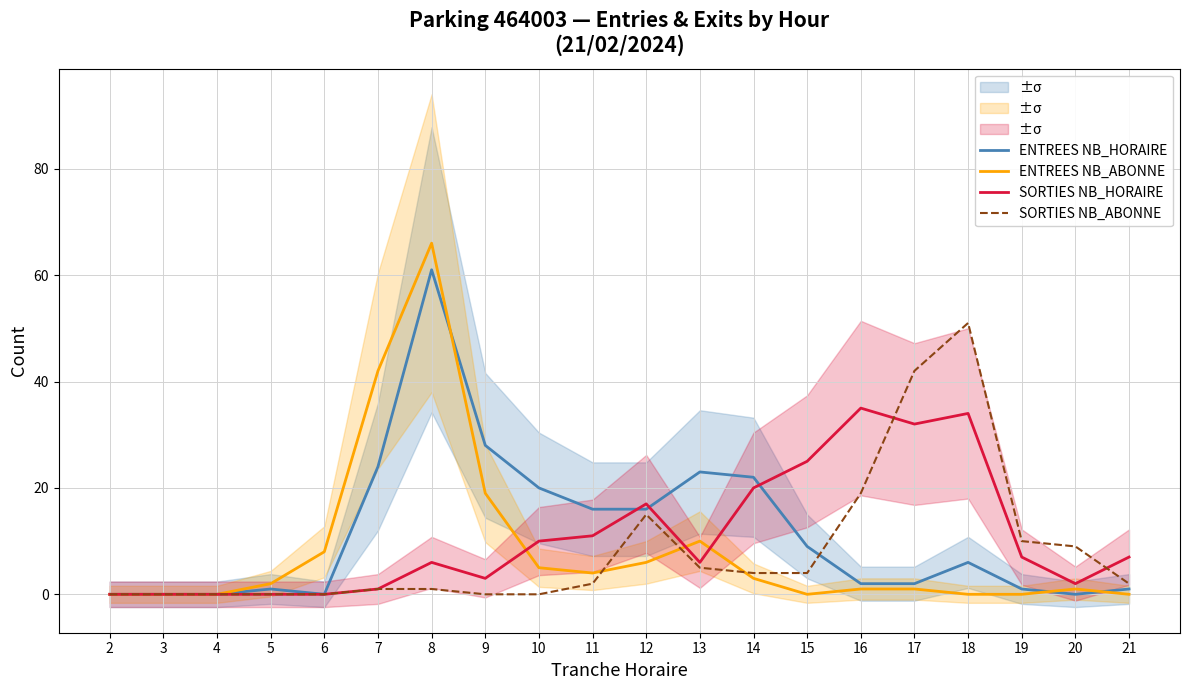

How many values in the ENTREES NB_HORAIRE series are below 6?

10